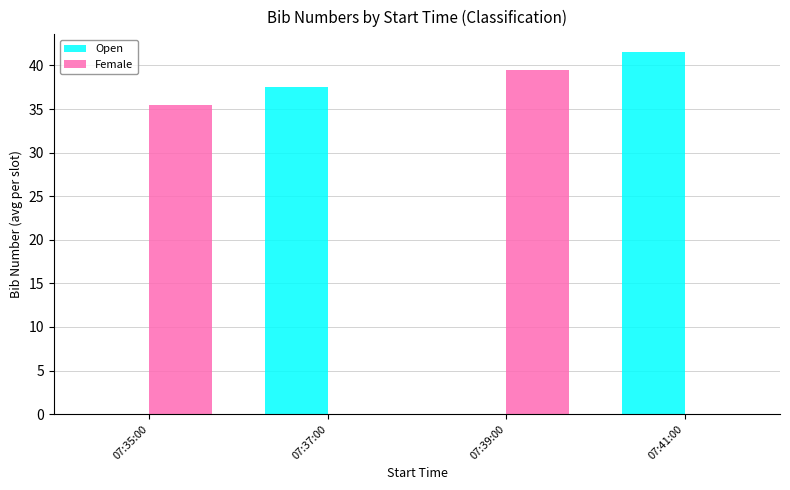

At which category does the chart reach its peak across all series?

07:41:00